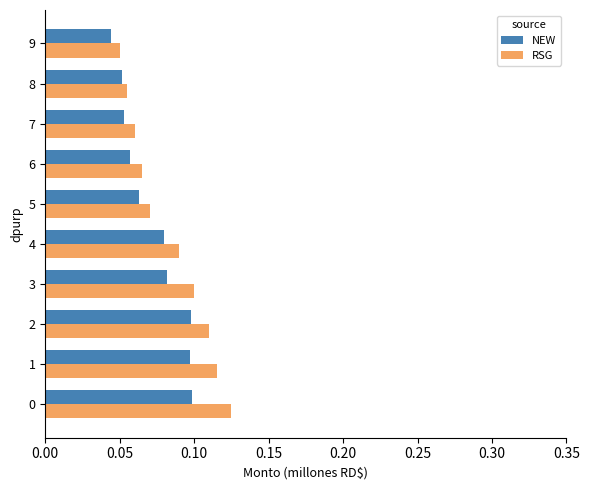

How many data points does each series have?

10